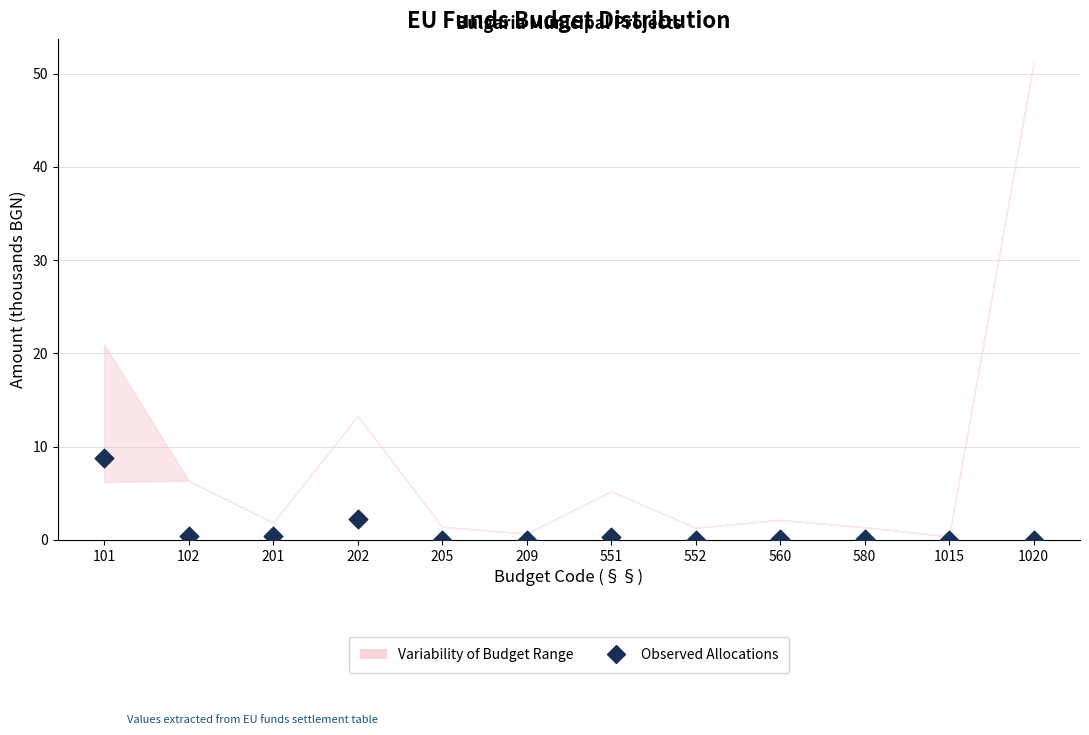

What is the average Y value?

1.0